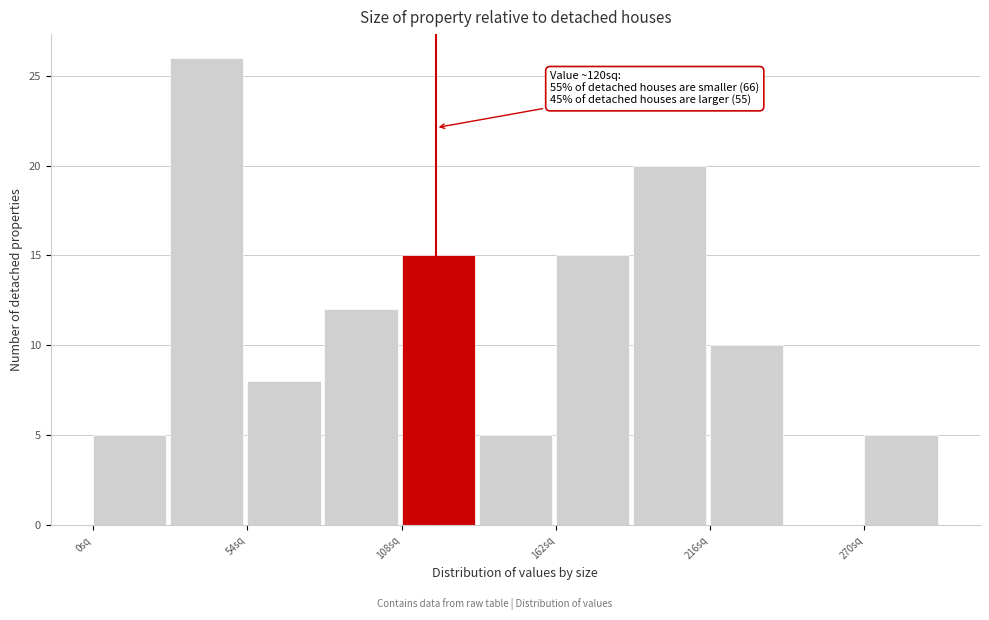

Read against the x-axis, roughly where is the centre of the tallest bar?

40